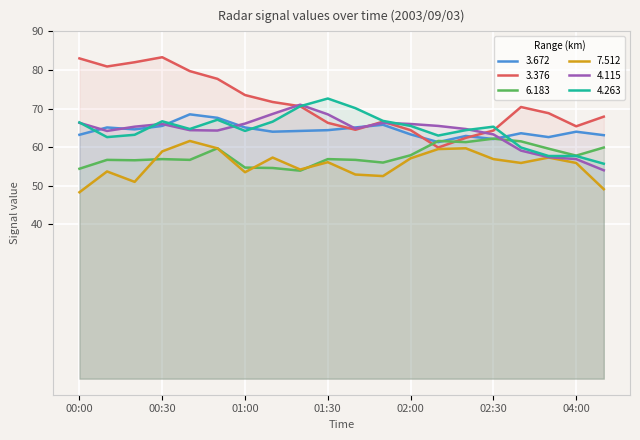

Read the 3.376 value at 03:40.

70.4